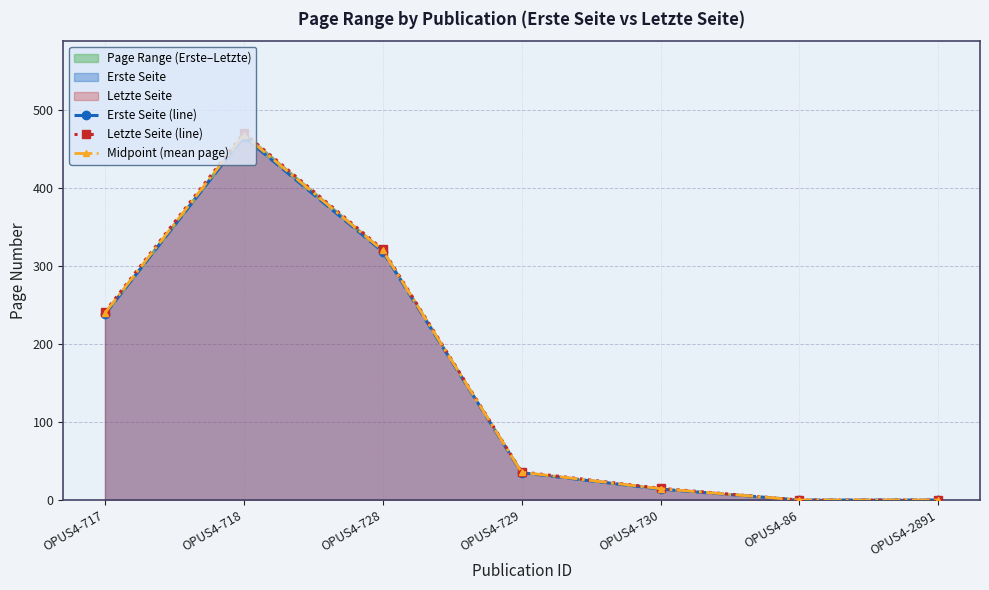

Where is Letzte Seite (line) nearest to the value 235?

OPUS4-717